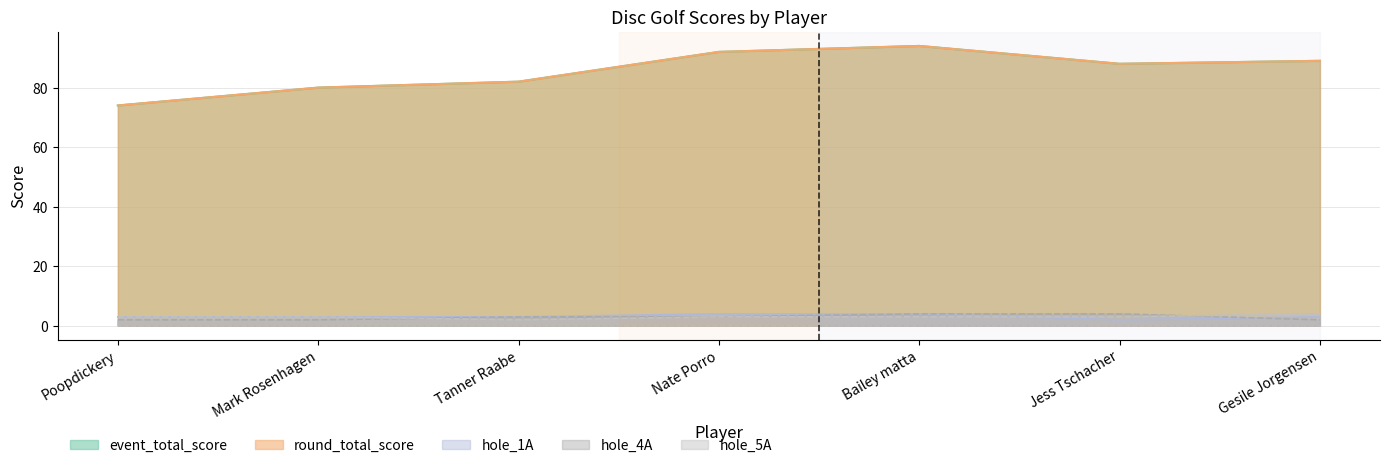

What is the sum of the hole_4A values at Tanner Raabe and Poopdickery?

5